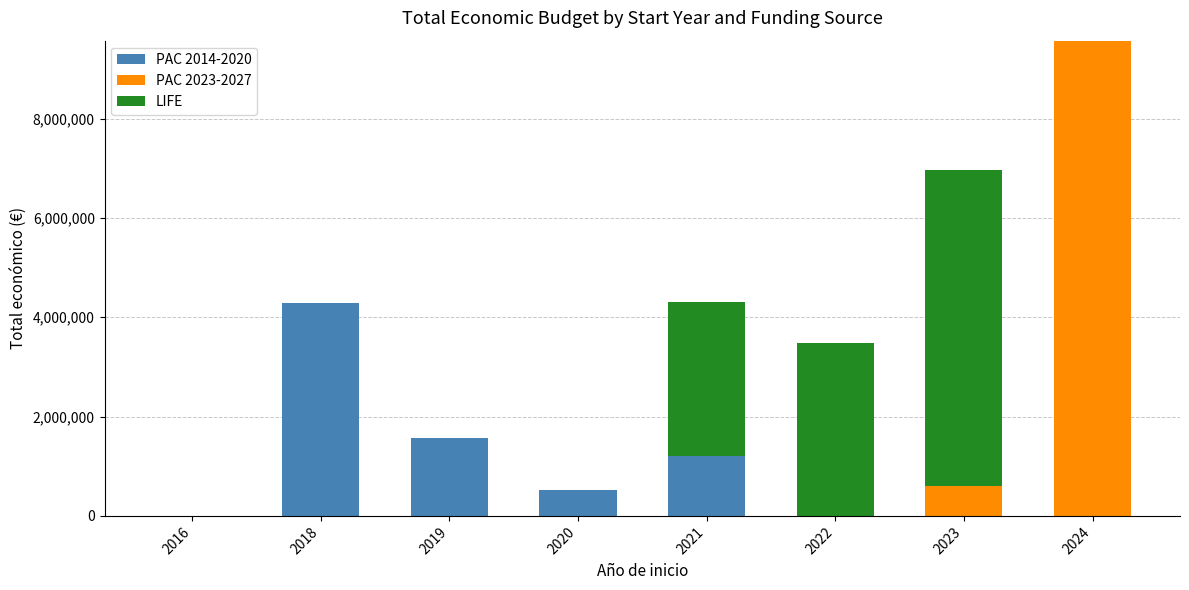

At which category is the sum across all series the highest?

2024